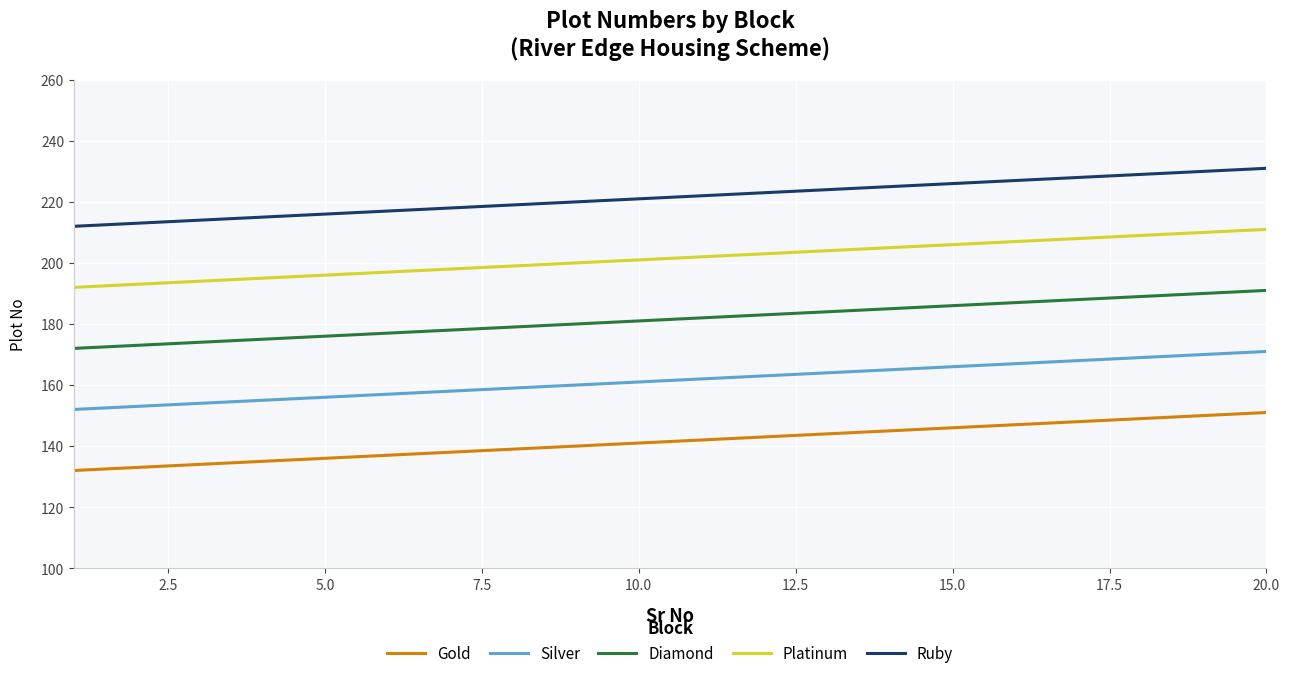

Reading right to left, list all the values displayed in this chart.

Gold: 151	150	149	148	147	146	145	144	143	142	141	140	139	138	137	136	135	134	133	132
Silver: 171	170	169	168	167	166	165	164	163	162	161	160	159	158	157	156	155	154	153	152
Diamond: 191	190	189	188	187	186	185	184	183	182	181	180	179	178	177	176	175	174	173	172
Platinum: 211	210	209	208	207	206	205	204	203	202	201	200	199	198	197	196	195	194	193	192
Ruby: 231	230	229	228	227	226	225	224	223	222	221	220	219	218	217	216	215	214	213	212